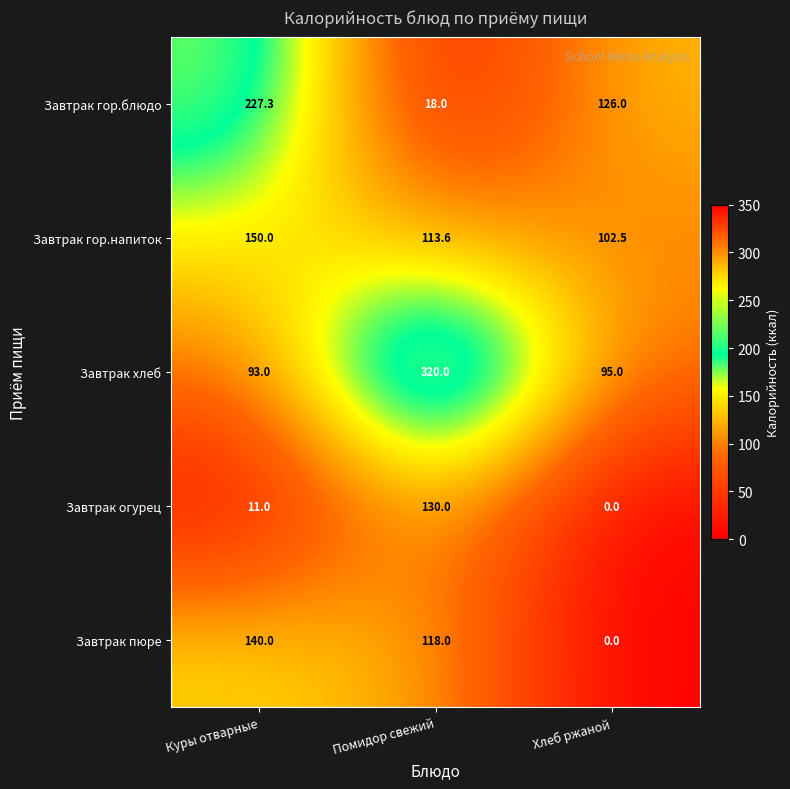

Read the Завтрак гор.блюдо value at Помидор свежий.

18.0